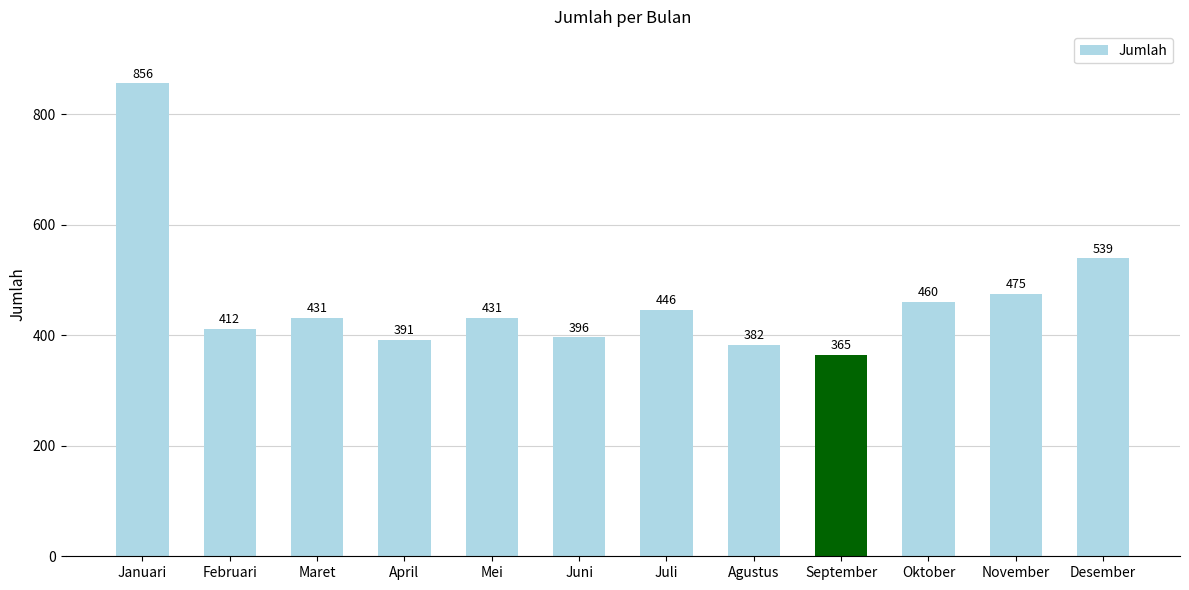

What is the sum of the values at November and Mei?

906